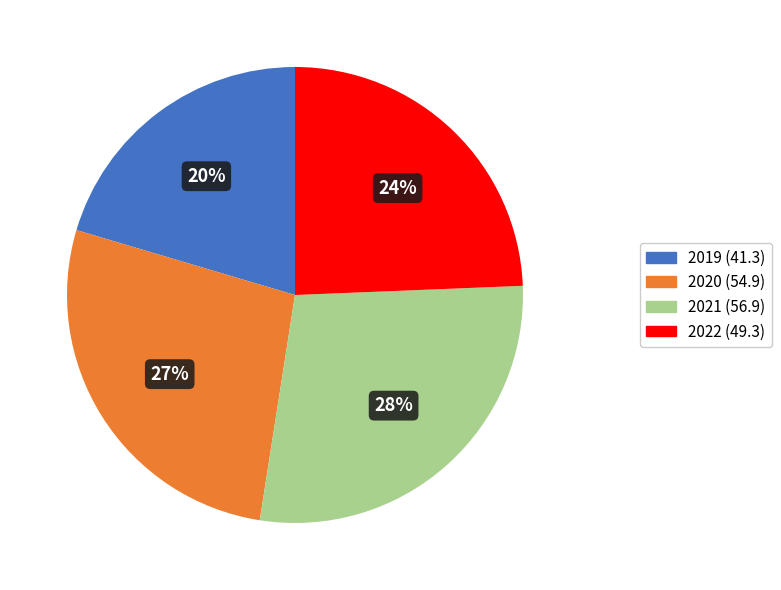

Count the number of slices in the pie.

4